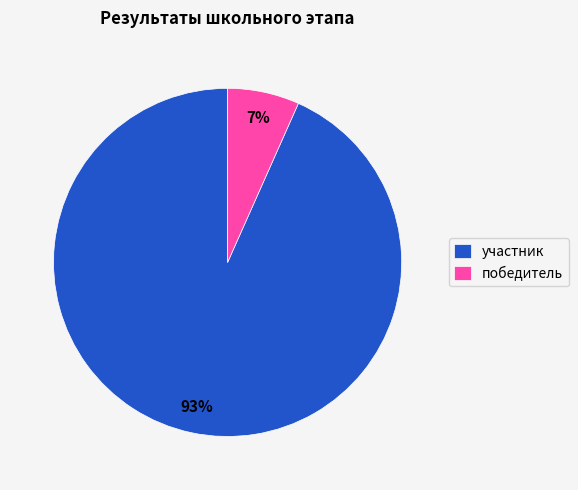

How many slices are in this pie chart?

2